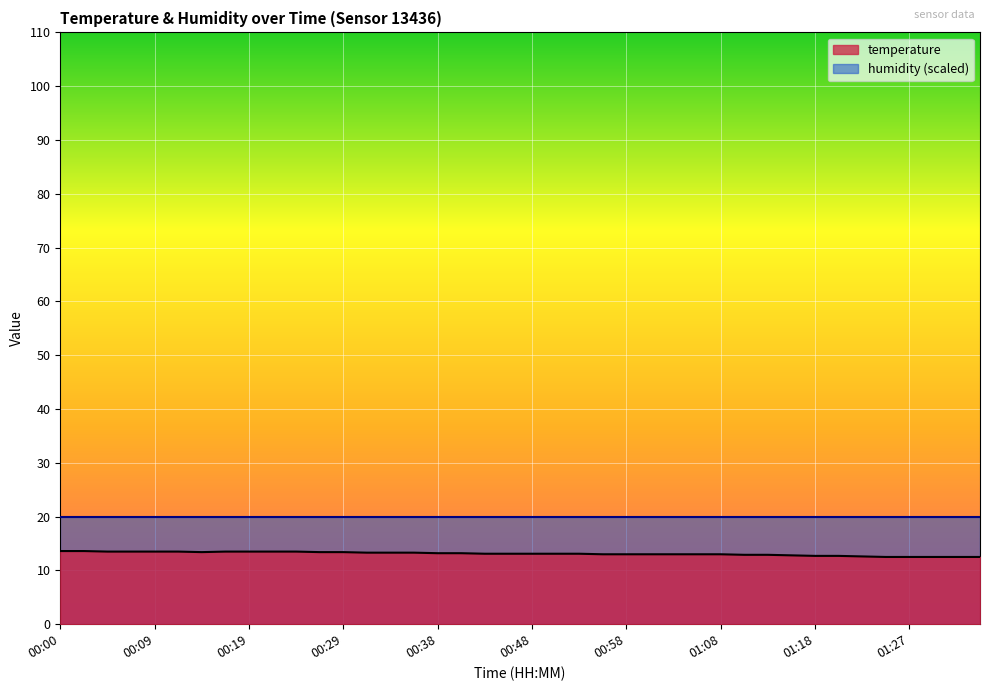

What is the value of the 3rd point from the left?

13.5